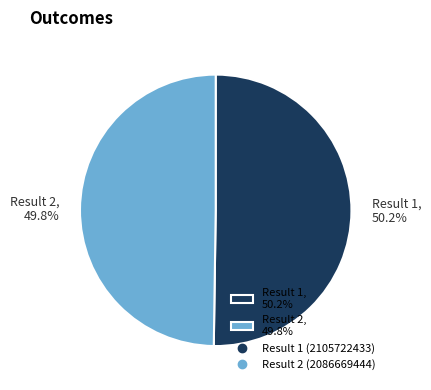

Is there a majority slice in this chart?

Yes